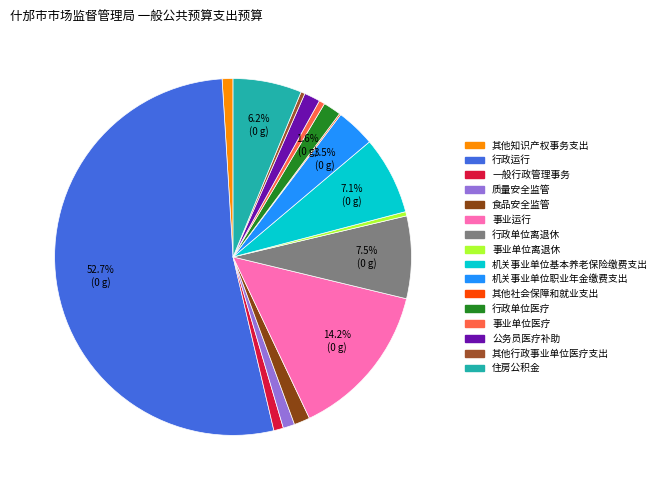

The 住房公积金 slice represents 1% of the pie. True or false?

False